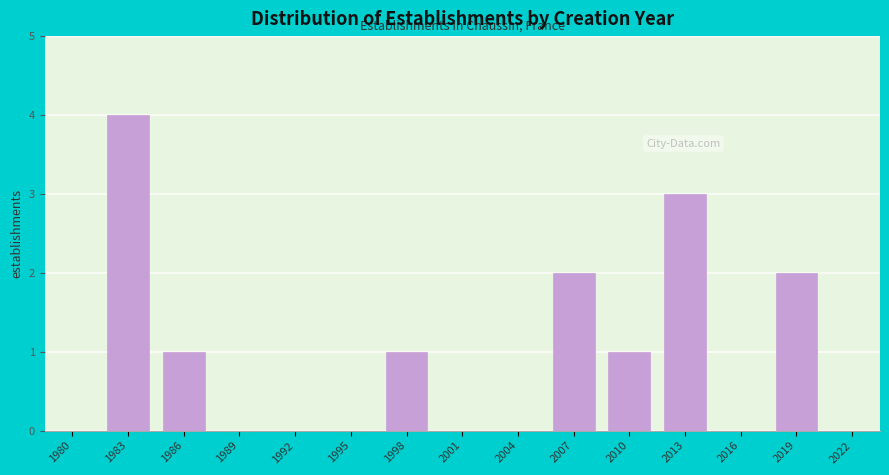

Reading left to right, extract all data points from this chart.

1980=0	1983=4	1986=1	1989=0	1992=0	1995=0	1998=1	2001=0	2004=0	2007=2	2010=1	2013=3	2016=0	2019=2	2022=0